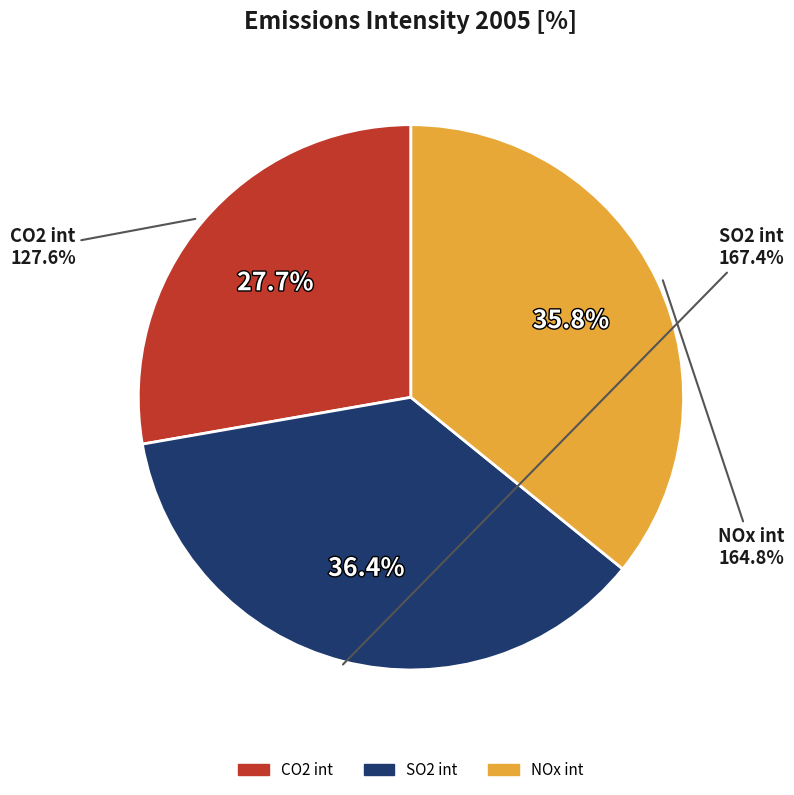

To the nearest percent, what portion does SO2 int represent?

36%